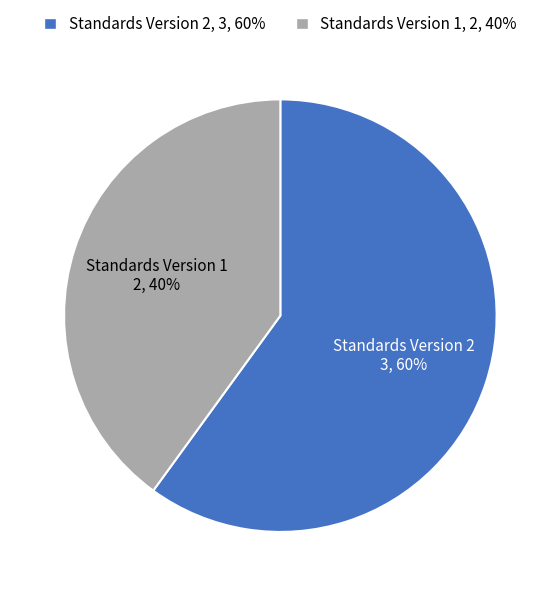

How many segments does this pie chart have?

2